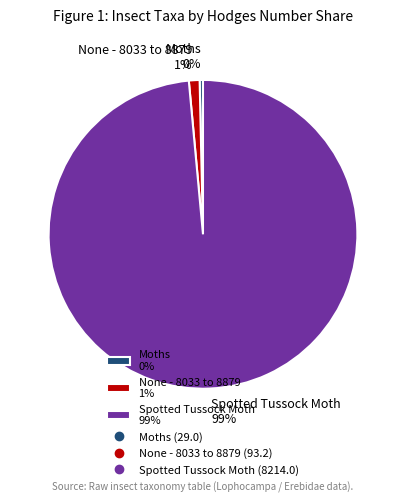

Between Moths and Spotted Tussock Moth, which is larger?

Spotted Tussock Moth